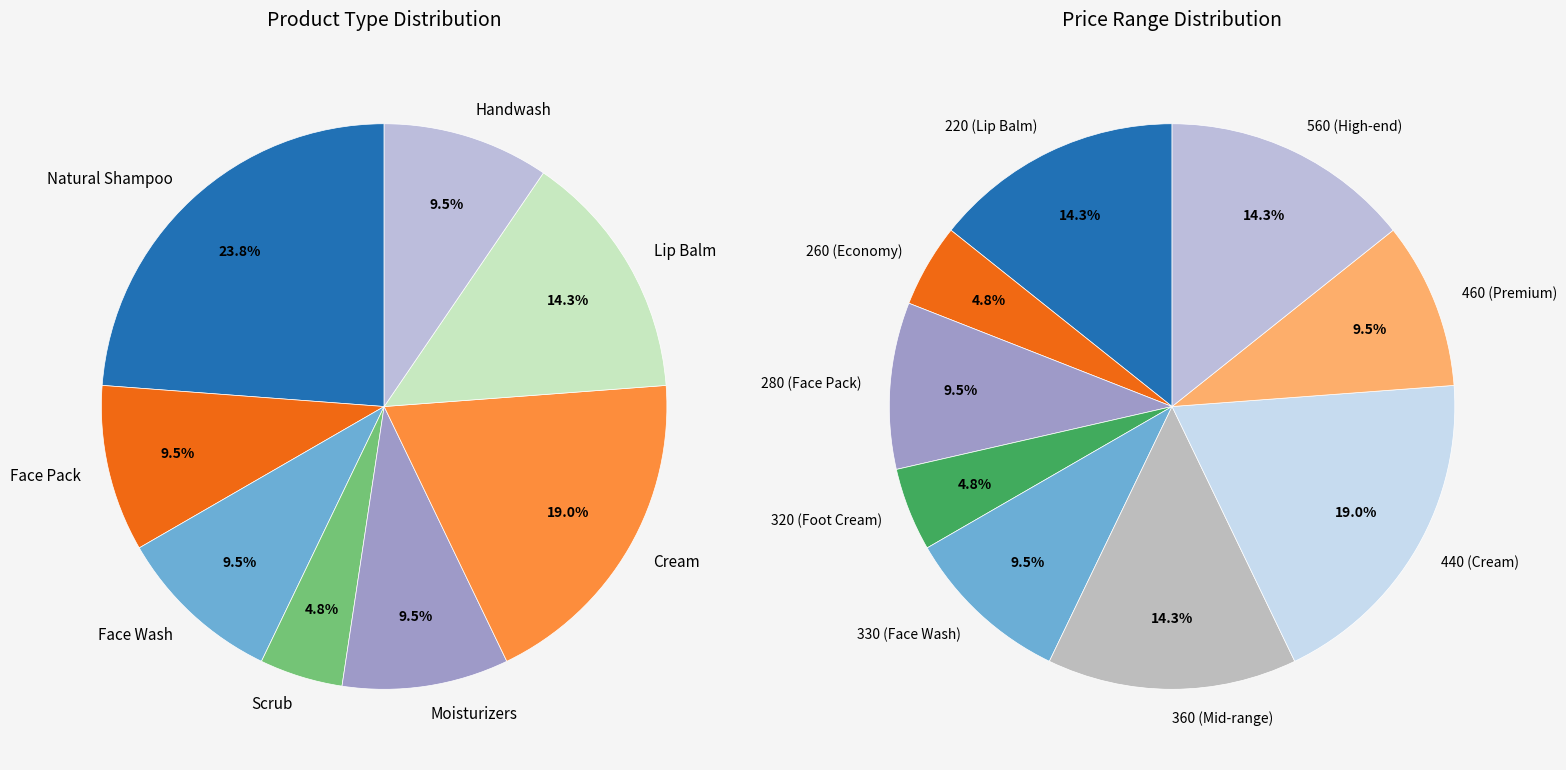

Count the number of slices in the pie.

8